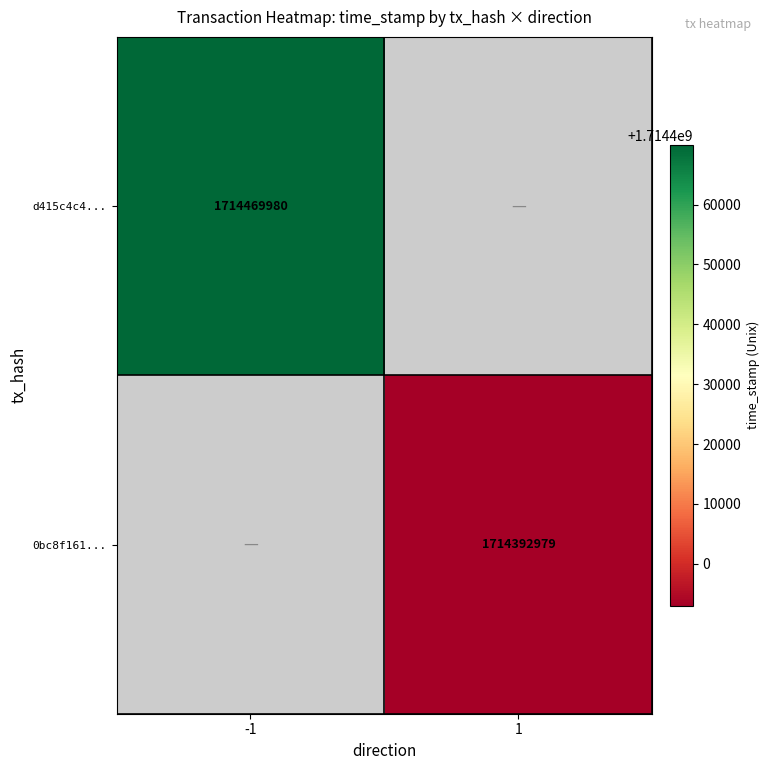

True or false: 0bc8f161... has a value of 2634045868 at 1.

False